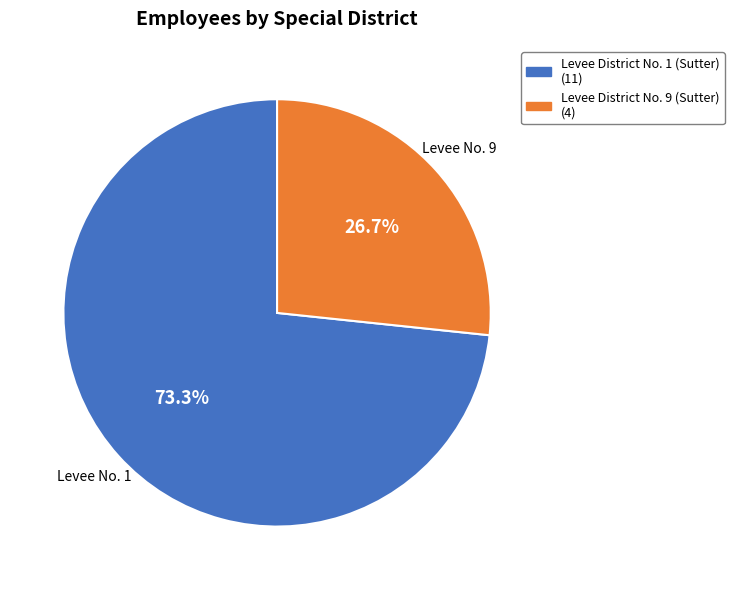

Is there a majority slice in this chart?

Yes